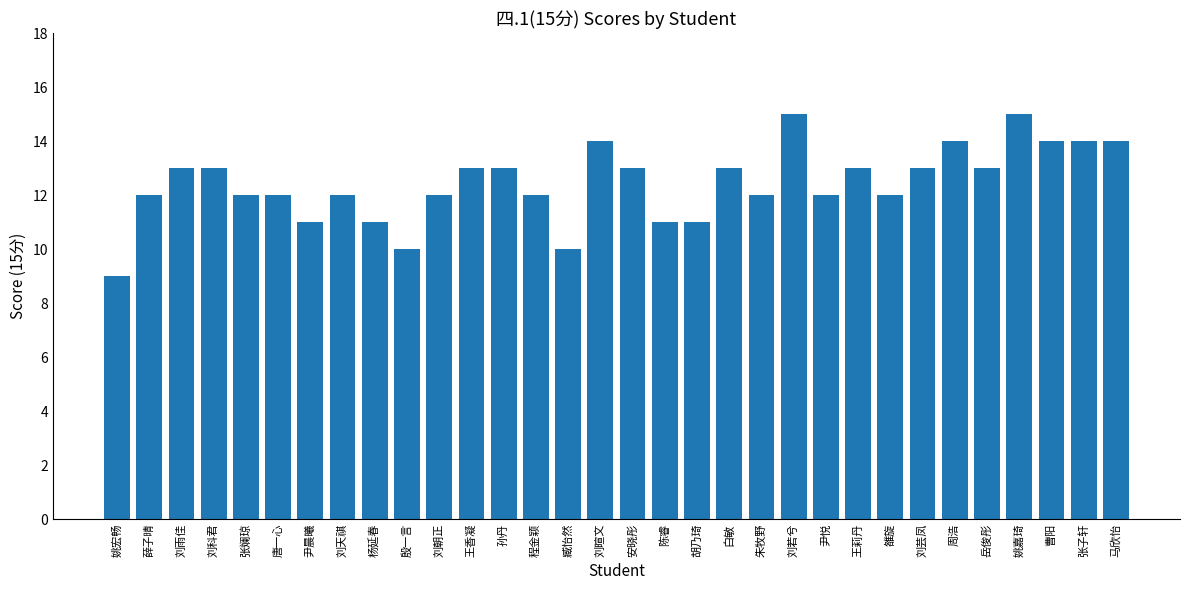

What is the label of the 5th bar from the left?

张斓琼